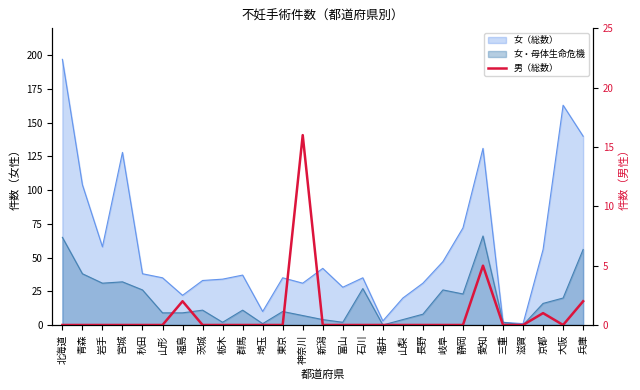

Between 愛知 and 滋賀, which is larger?

愛知